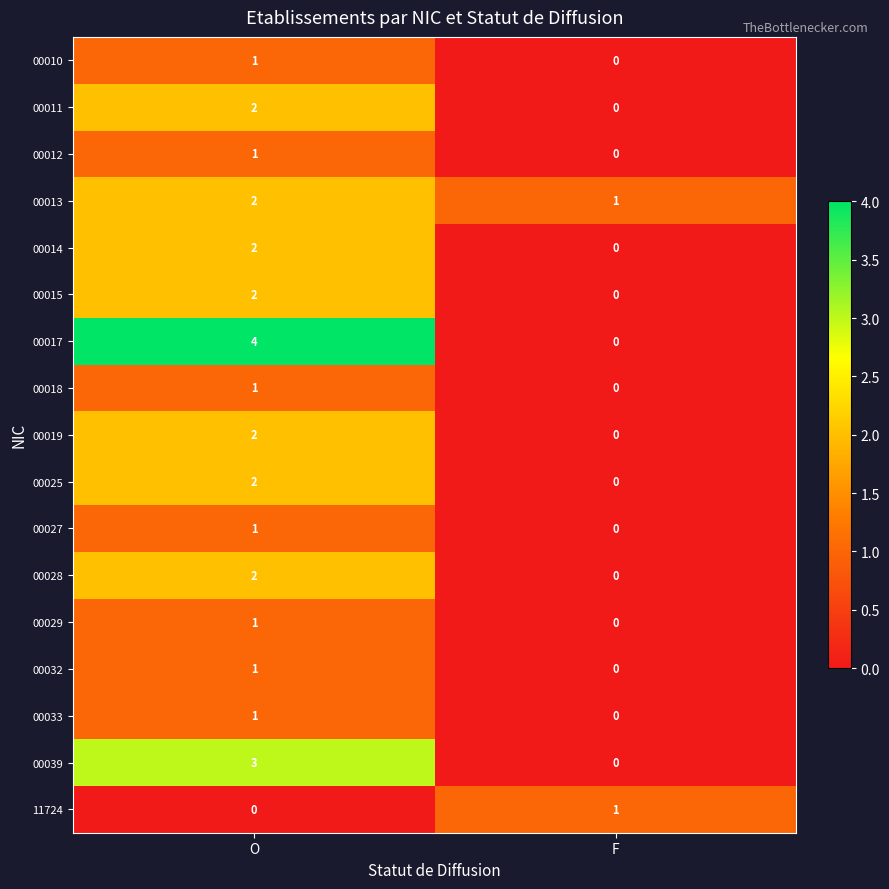

What is the total value across all series at F?

2